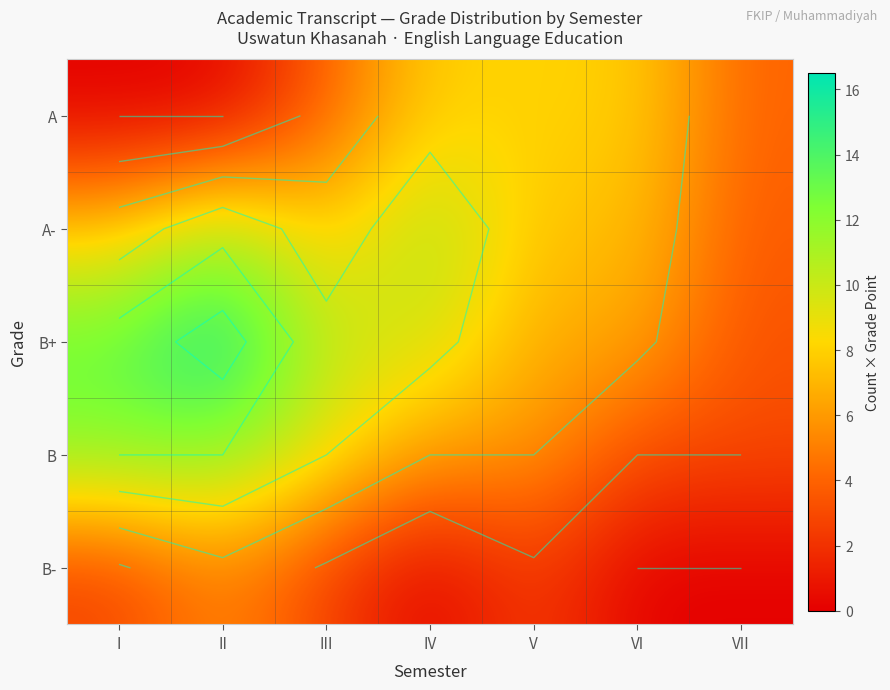

What is the average value of the B- series?

1.9